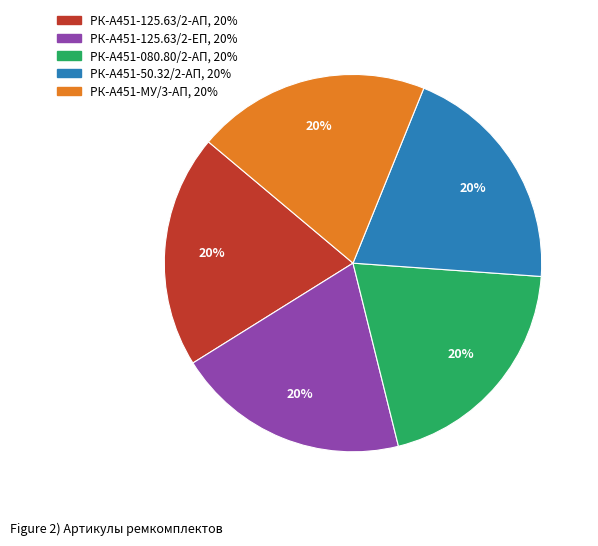

Is the sum of РК-А451-125.63/2-АП and РК-А451-МУ/3-АП greater than half?

No